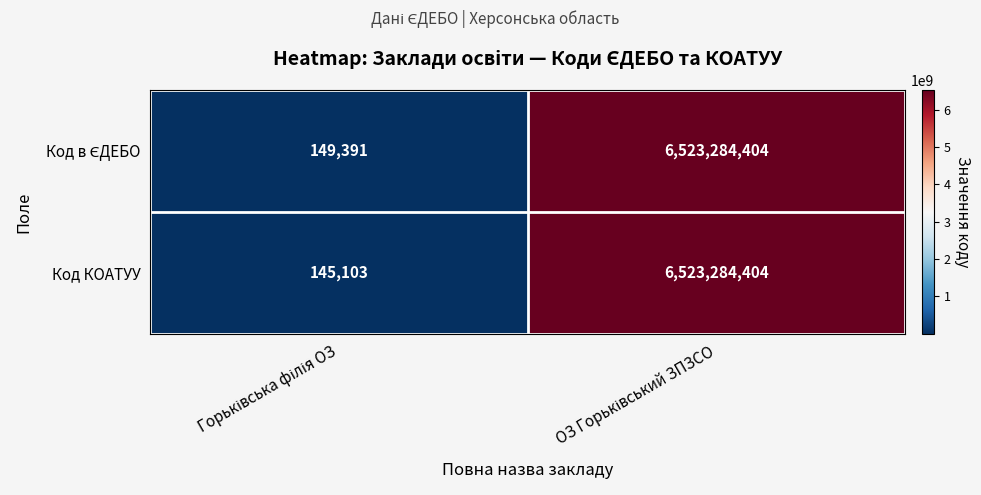

What is the difference between the maximum and minimum values in the Код КОАТУУ series?

6523139301